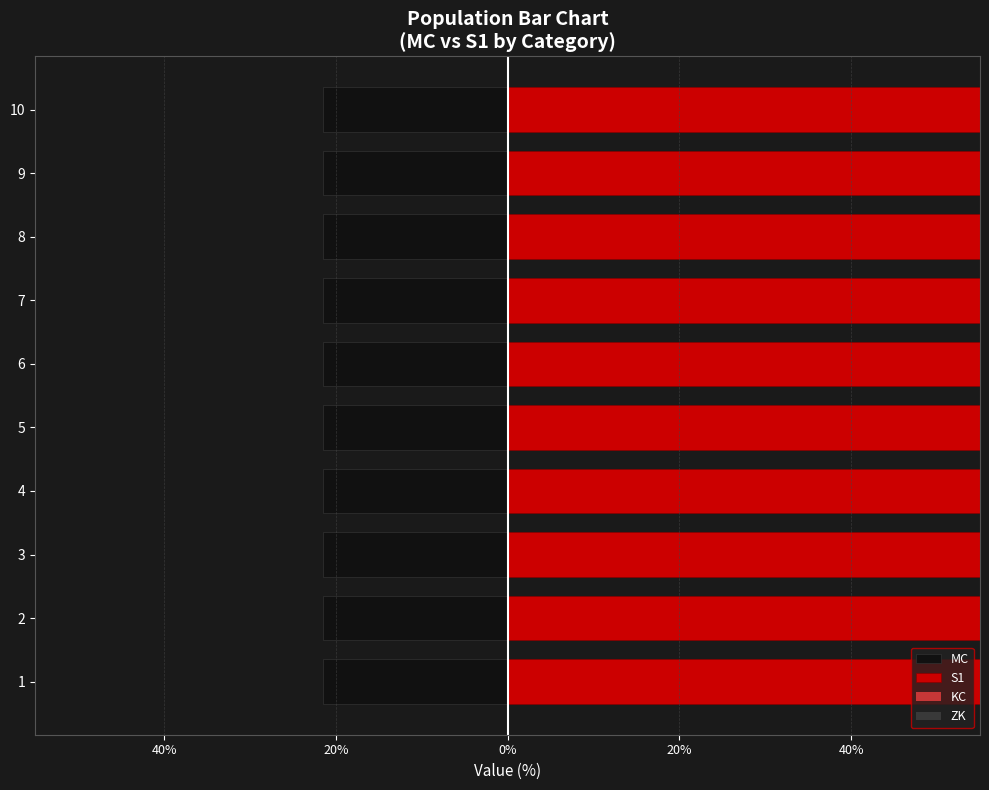

At how many categories does at least one series exceed 0?

10